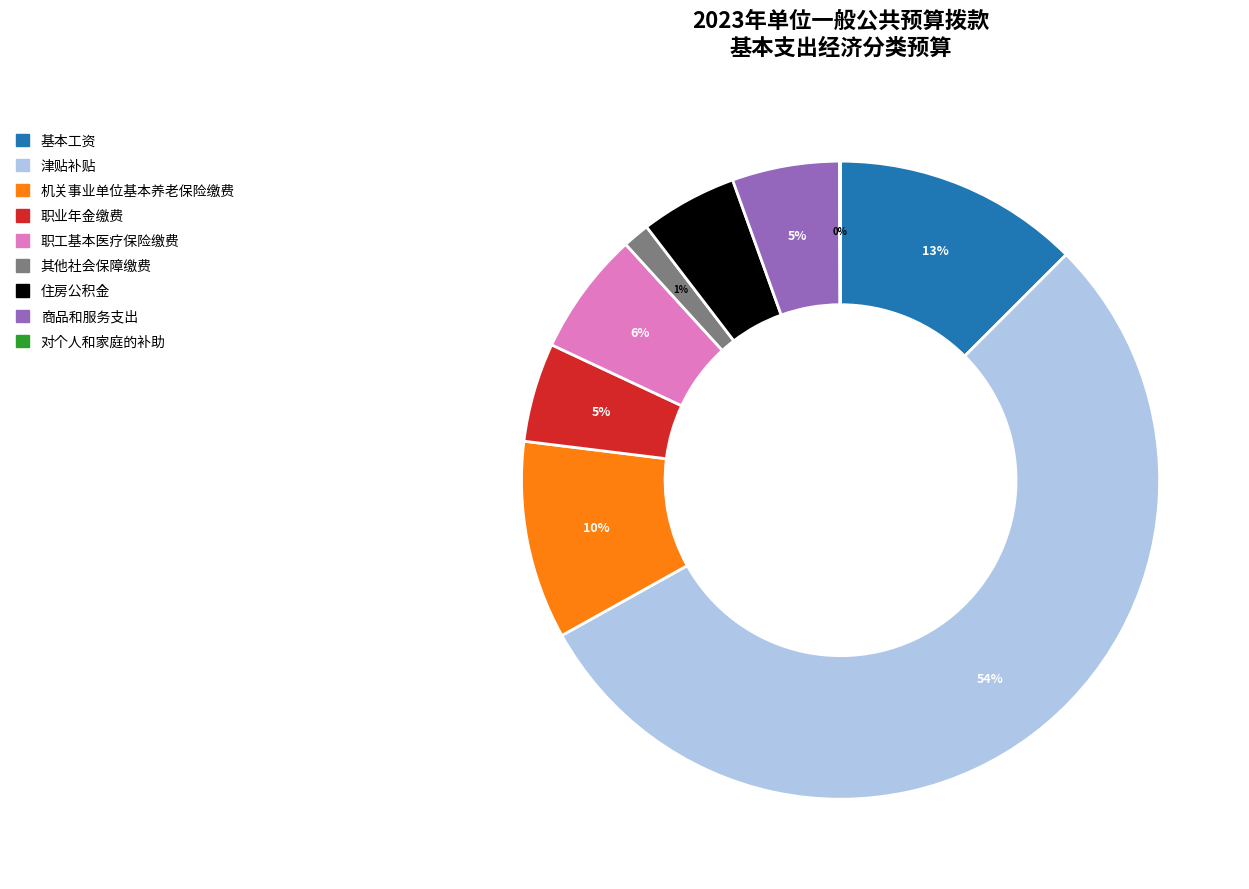

Do 基本工资 and 住房公积金 together represent more than half of the pie?

No